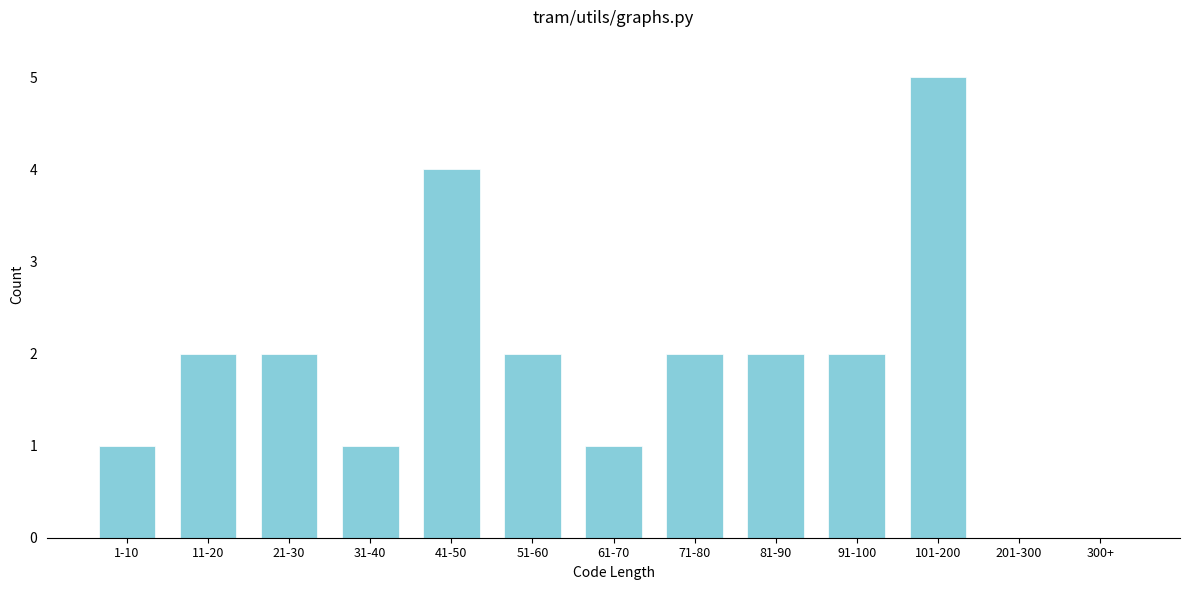

Reading right to left, what are all the values shown in this chart?

300+=0	201-300=0	101-200=5	91-100=2	81-90=2	71-80=2	61-70=1	51-60=2	41-50=4	31-40=1	21-30=2	11-20=2	1-10=1